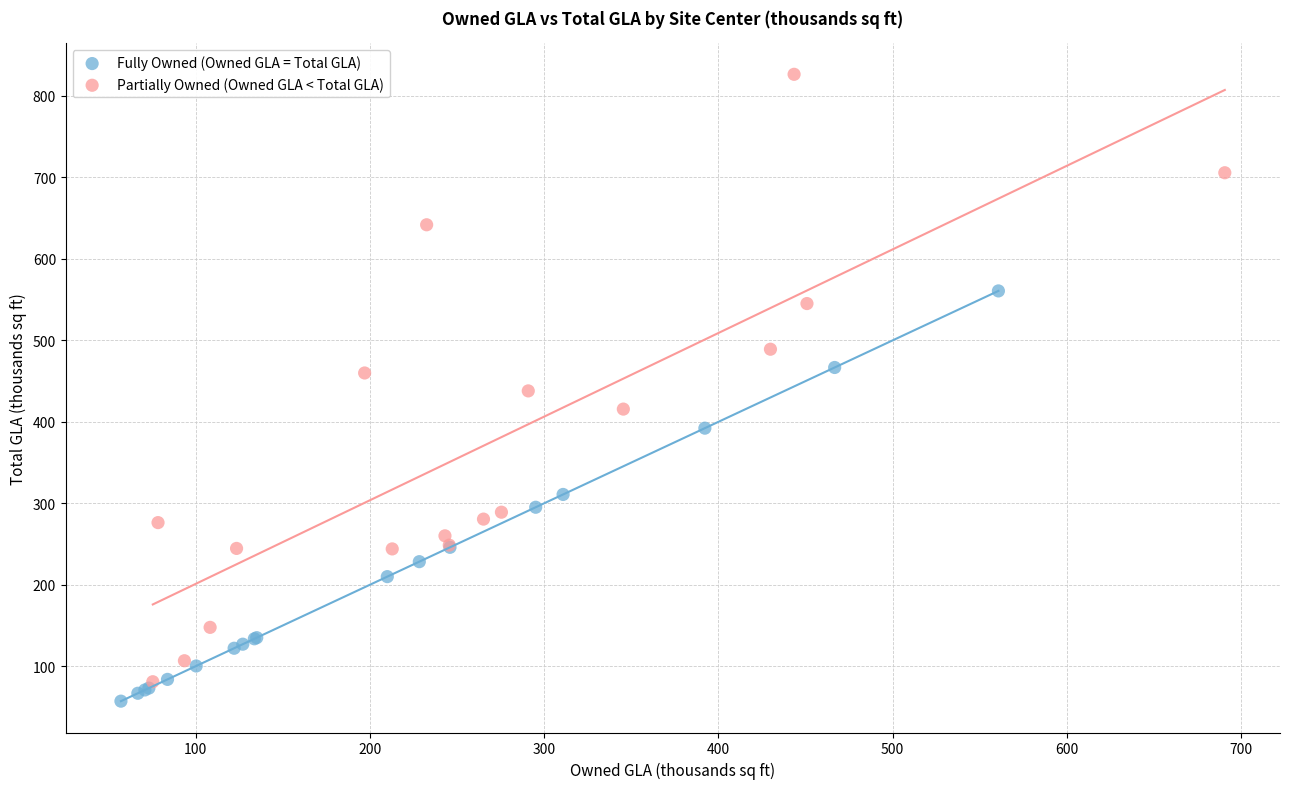

What are all the series names shown in the legend?

Fully Owned (Owned GLA = Total GLA), Partially Owned (Owned GLA < Total GLA)